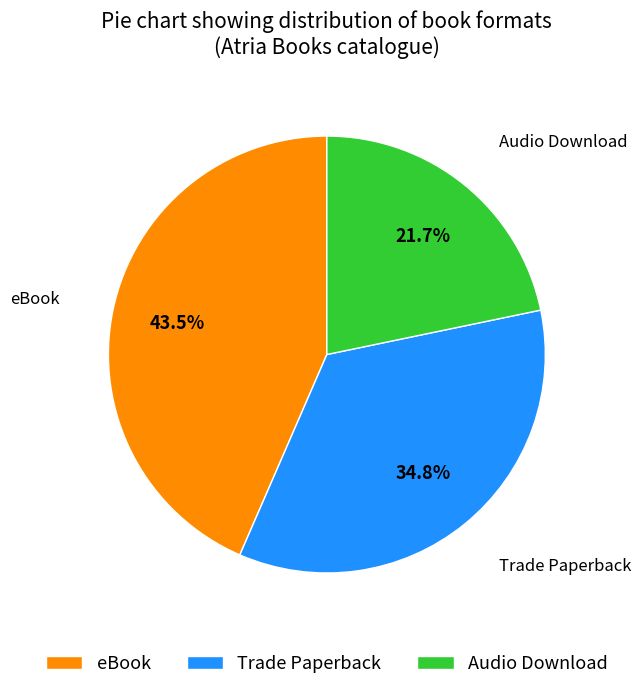

What is the total percentage of Trade Paperback and Audio Download?

56.5%